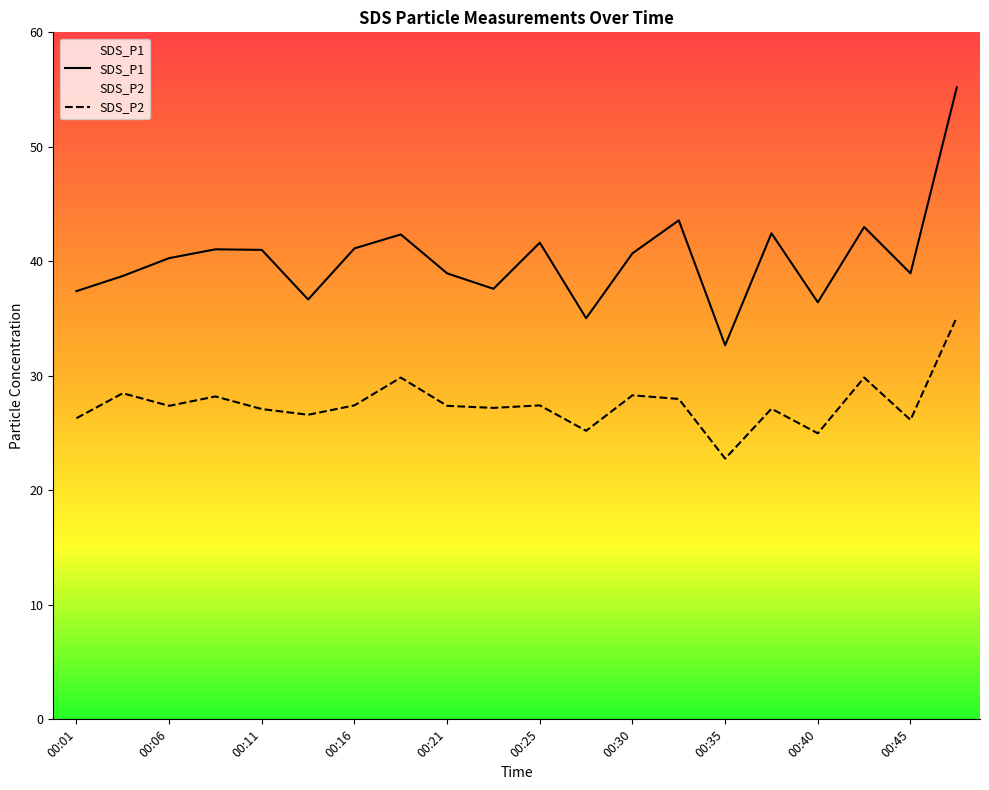

What is the smallest value displayed?

22.8